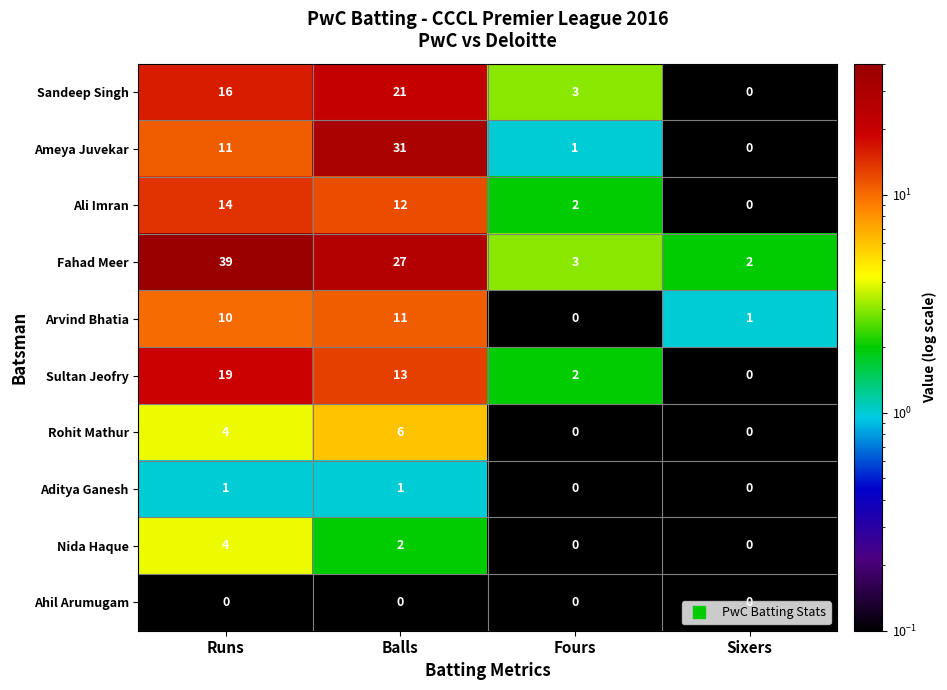

Is it true that Nida Haque equals 3 at Fours?

False